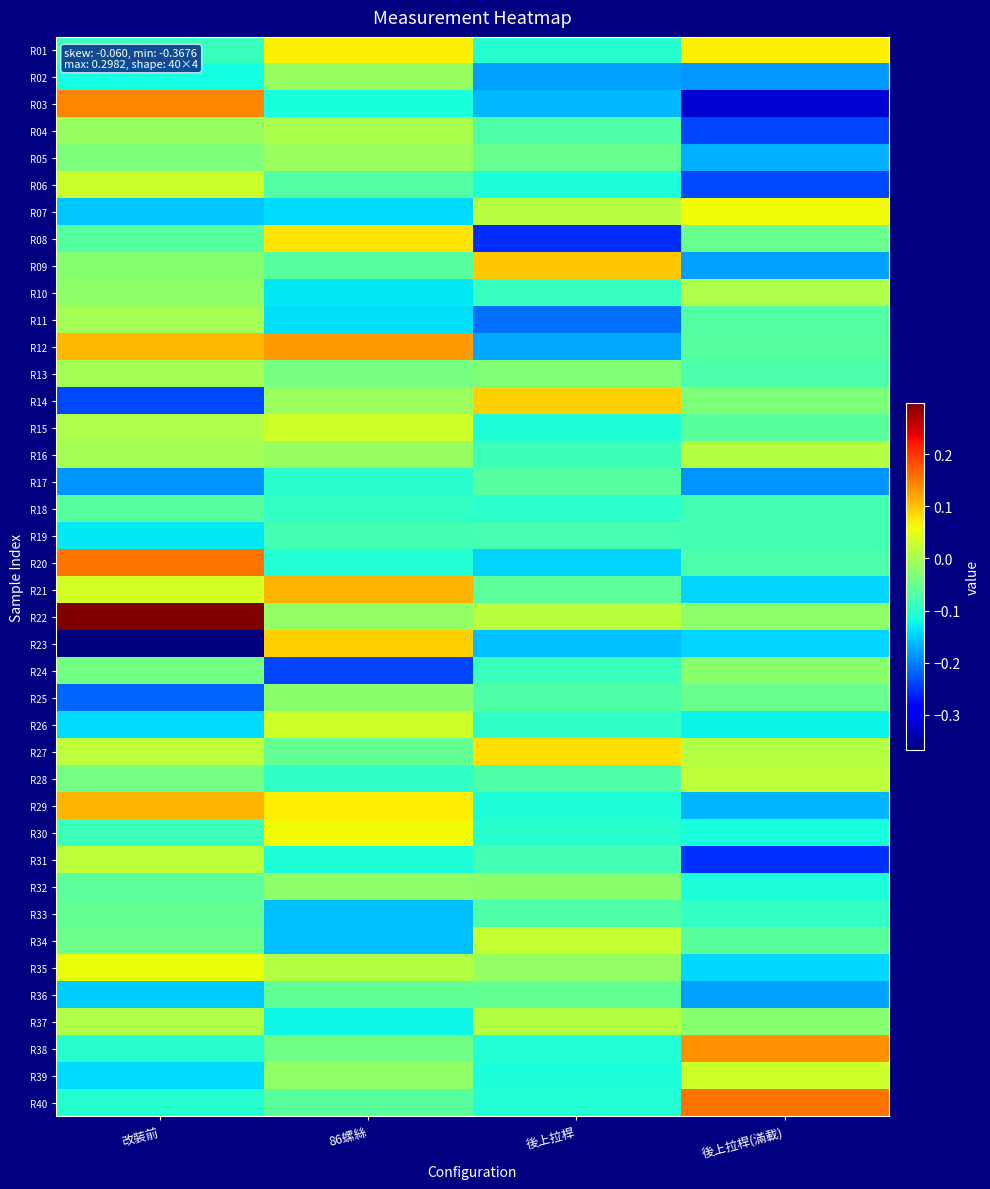

Reading left to right, list all the values displayed in this chart.

R01: 改裝前=-0.1	86螺絲=0.1	後上拉桿=-0.1	後上拉桿(滿載)=0.1
R02: 改裝前=-0.1	86螺絲=-0.0	後上拉桿=-0.2	後上拉桿(滿載)=-0.2
R03: 改裝前=0.1	86螺絲=-0.1	後上拉桿=-0.2	後上拉桿(滿載)=-0.3
R04: 改裝前=-0.0	86螺絲=0.0	後上拉桿=-0.1	後上拉桿(滿載)=-0.2
R05: 改裝前=-0.0	86螺絲=-0.0	後上拉桿=-0.1	後上拉桿(滿載)=-0.2
R06: 改裝前=0.0	86螺絲=-0.1	後上拉桿=-0.1	後上拉桿(滿載)=-0.2
R07: 改裝前=-0.2	86螺絲=-0.1	後上拉桿=0.0	後上拉桿(滿載)=0.1
R08: 改裝前=-0.1	86螺絲=0.1	後上拉桿=-0.3	後上拉桿(滿載)=-0.1
R09: 改裝前=-0.0	86螺絲=-0.1	後上拉桿=0.1	後上拉桿(滿載)=-0.2
R10: 改裝前=-0.0	86螺絲=-0.1	後上拉桿=-0.1	後上拉桿(滿載)=0.0
R11: 改裝前=-0.0	86螺絲=-0.1	後上拉桿=-0.2	後上拉桿(滿載)=-0.1
R12: 改裝前=0.1	86螺絲=0.1	後上拉桿=-0.2	後上拉桿(滿載)=-0.1
R13: 改裝前=-0.0	86螺絲=-0.0	後上拉桿=-0.0	後上拉桿(滿載)=-0.1
R14: 改裝前=-0.2	86螺絲=-0.0	後上拉桿=0.1	後上拉桿(滿載)=-0.0
R15: 改裝前=0.0	86螺絲=0.0	後上拉桿=-0.1	後上拉桿(滿載)=-0.1
R16: 改裝前=-0.0	86螺絲=-0.0	後上拉桿=-0.1	後上拉桿(滿載)=0.0
R17: 改裝前=-0.2	86螺絲=-0.1	後上拉桿=-0.1	後上拉桿(滿載)=-0.2
R18: 改裝前=-0.1	86螺絲=-0.1	後上拉桿=-0.1	後上拉桿(滿載)=-0.1
R19: 改裝前=-0.1	86螺絲=-0.1	後上拉桿=-0.1	後上拉桿(滿載)=-0.1
R20: 改裝前=0.2	86螺絲=-0.1	後上拉桿=-0.1	後上拉桿(滿載)=-0.1
R21: 改裝前=0.0	86螺絲=0.1	後上拉桿=-0.1	後上拉桿(滿載)=-0.1
R22: 改裝前=0.3	86螺絲=-0.0	後上拉桿=0.0	後上拉桿(滿載)=-0.0
R23: 改裝前=-0.4	86螺絲=0.1	後上拉桿=-0.2	後上拉桿(滿載)=-0.1
R24: 改裝前=-0.0	86螺絲=-0.2	後上拉桿=-0.1	後上拉桿(滿載)=-0.0
R25: 改裝前=-0.2	86螺絲=-0.0	後上拉桿=-0.1	後上拉桿(滿載)=-0.1
R26: 改裝前=-0.1	86螺絲=0.0	後上拉桿=-0.1	後上拉桿(滿載)=-0.1
R27: 改裝前=0.0	86螺絲=-0.1	後上拉桿=0.1	後上拉桿(滿載)=0.0
R28: 改裝前=-0.0	86螺絲=-0.1	後上拉桿=-0.1	後上拉桿(滿載)=0.0
R29: 改裝前=0.1	86螺絲=0.1	後上拉桿=-0.1	後上拉桿(滿載)=-0.2
R30: 改裝前=-0.1	86螺絲=0.1	後上拉桿=-0.1	後上拉桿(滿載)=-0.1
R31: 改裝前=0.0	86螺絲=-0.1	後上拉桿=-0.1	後上拉桿(滿載)=-0.3
R32: 改裝前=-0.1	86螺絲=-0.0	後上拉桿=-0.0	後上拉桿(滿載)=-0.1
R33: 改裝前=-0.1	86螺絲=-0.2	後上拉桿=-0.1	後上拉桿(滿載)=-0.1
R34: 改裝前=-0.0	86螺絲=-0.2	後上拉桿=0.0	後上拉桿(滿載)=-0.1
R35: 改裝前=0.1	86螺絲=0.0	後上拉桿=-0.0	後上拉桿(滿載)=-0.1
R36: 改裝前=-0.1	86螺絲=-0.1	後上拉桿=-0.1	後上拉桿(滿載)=-0.2
R37: 改裝前=0.0	86螺絲=-0.1	後上拉桿=0.0	後上拉桿(滿載)=-0.0
R38: 改裝前=-0.1	86螺絲=-0.0	後上拉桿=-0.1	後上拉桿(滿載)=0.1
R39: 改裝前=-0.1	86螺絲=-0.0	後上拉桿=-0.1	後上拉桿(滿載)=0.0
R40: 改裝前=-0.1	86螺絲=-0.1	後上拉桿=-0.1	後上拉桿(滿載)=0.2